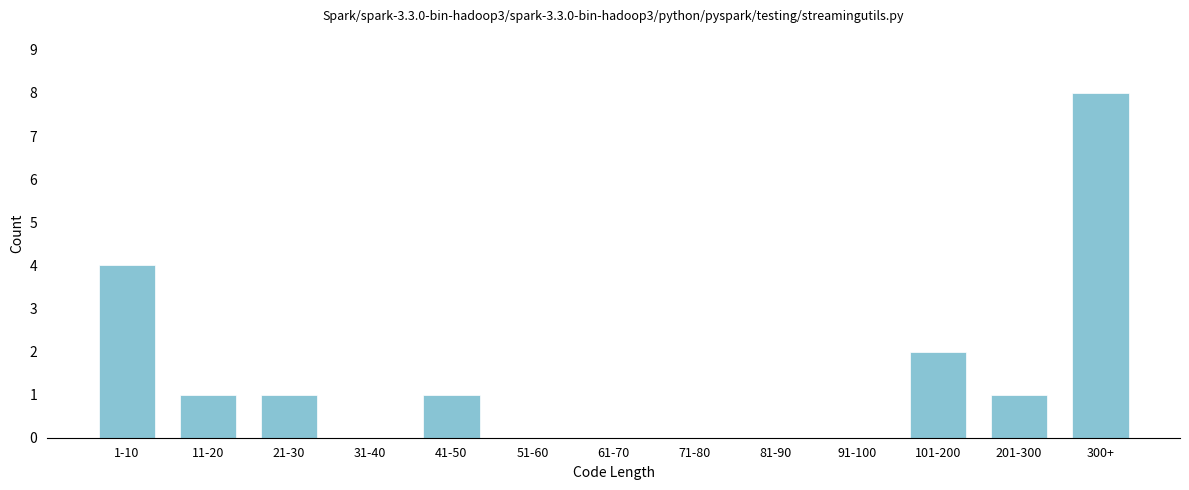

Reading right to left, transcribe all the data shown in this chart.

300+=8	201-300=1	101-200=2	91-100=0	81-90=0	71-80=0	61-70=0	51-60=0	41-50=1	31-40=0	21-30=1	11-20=1	1-10=4